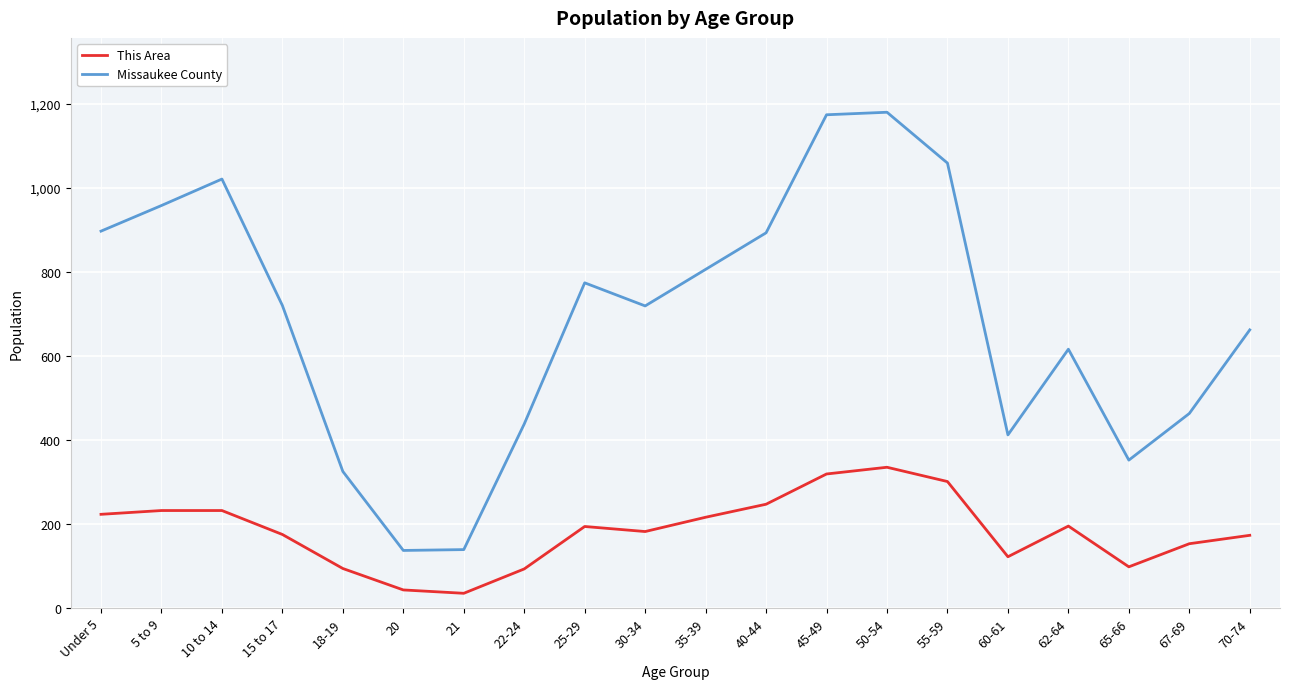

What is the minimum value for Missaukee County?

137